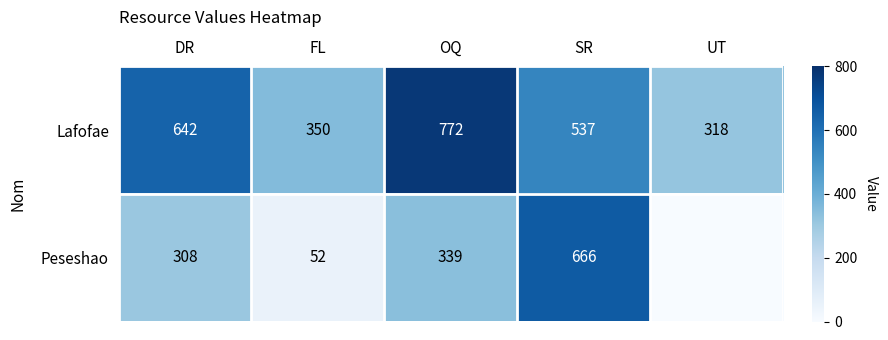

What is the spread (max minus min) of values at FL?

298